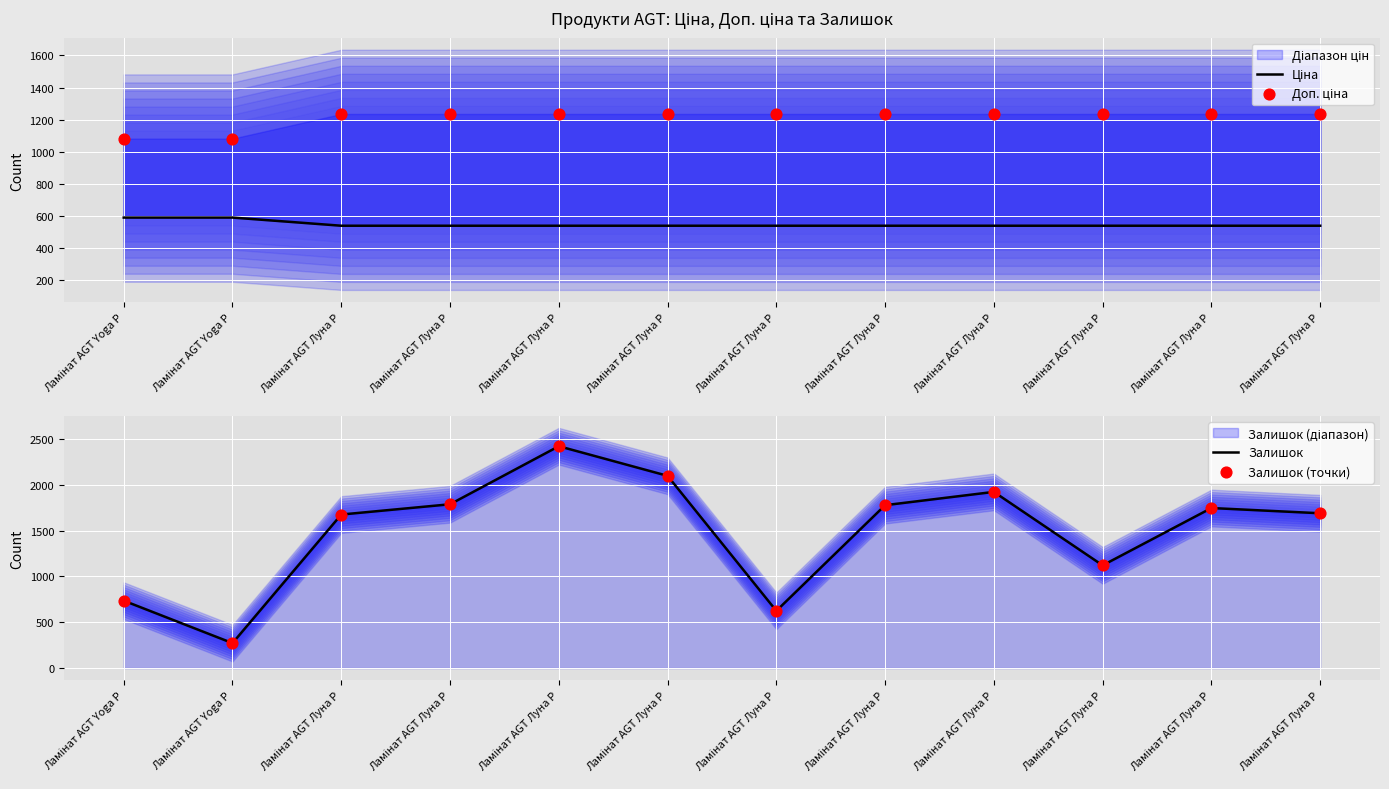

Is the value of Доп. ціна at Ламінат AGT Yoga P greater than the value of Ціна at Ламінат AGT Луна P?

Yes